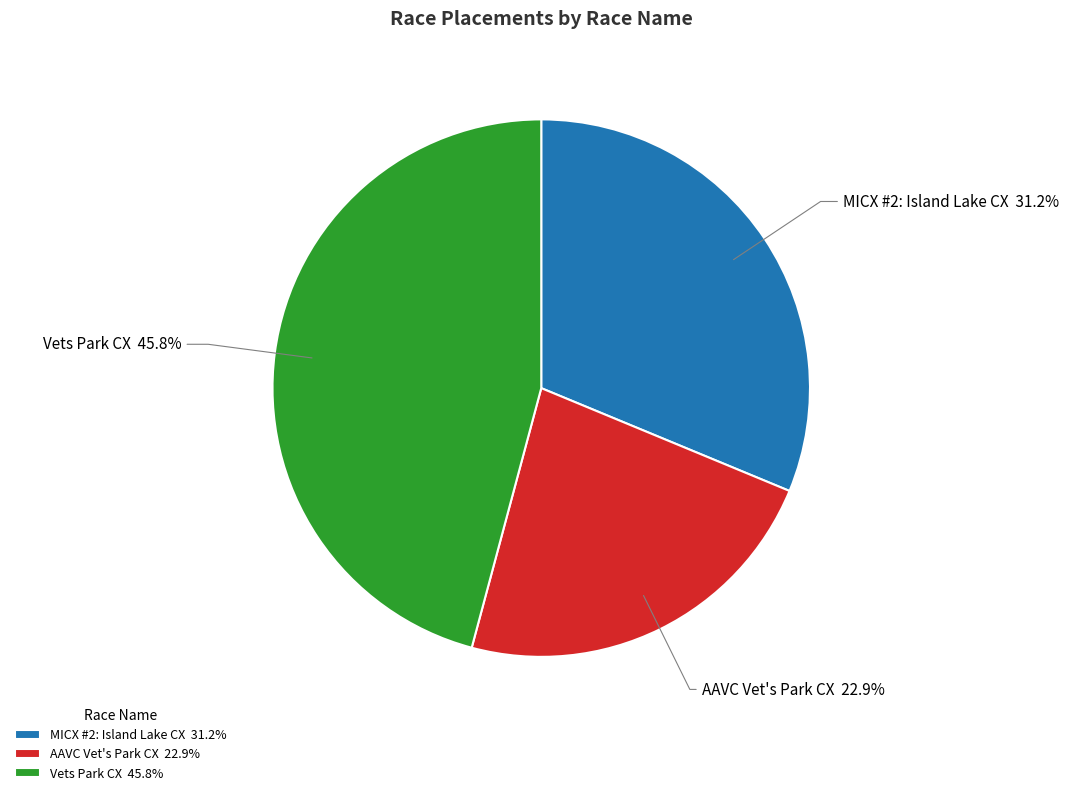

Which has a higher value, MICX #2: Island Lake CX or AAVC Vet's Park CX?

MICX #2: Island Lake CX